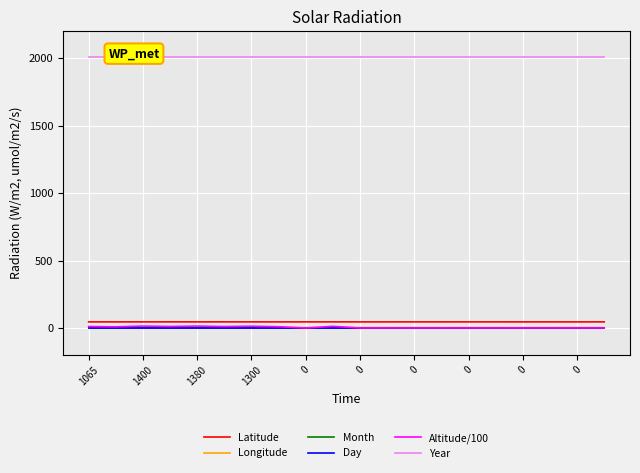

True or false: Year and Altitude/100 intersect in this chart.

False